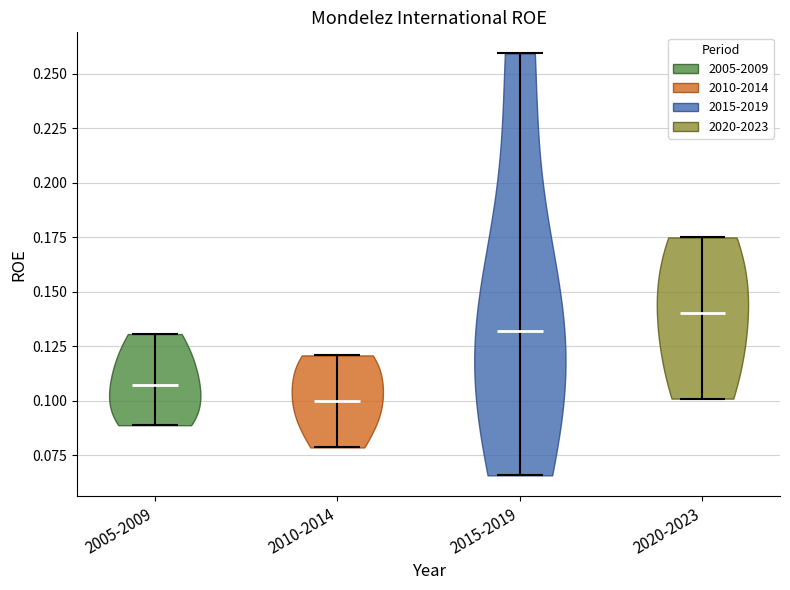

Which violin has the lowest median line?

2010-2014